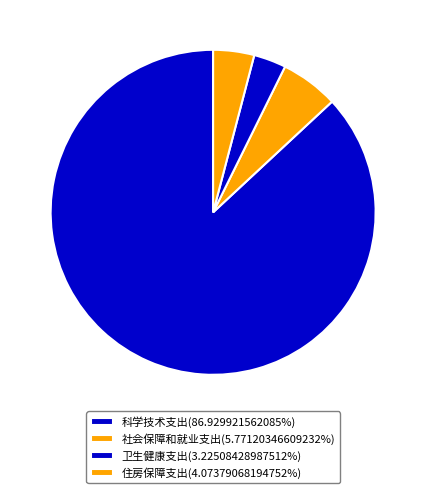

Is there a majority slice in this chart?

Yes